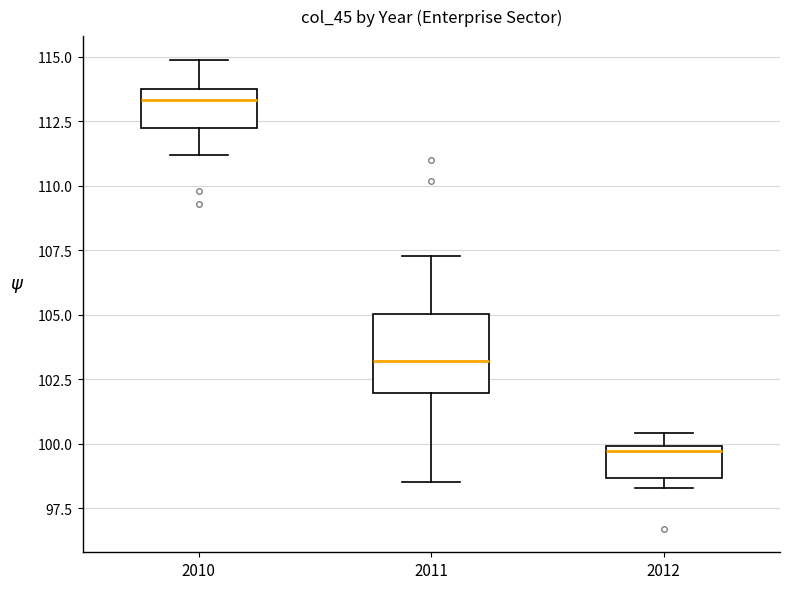

Which box's median line is the highest?

2010